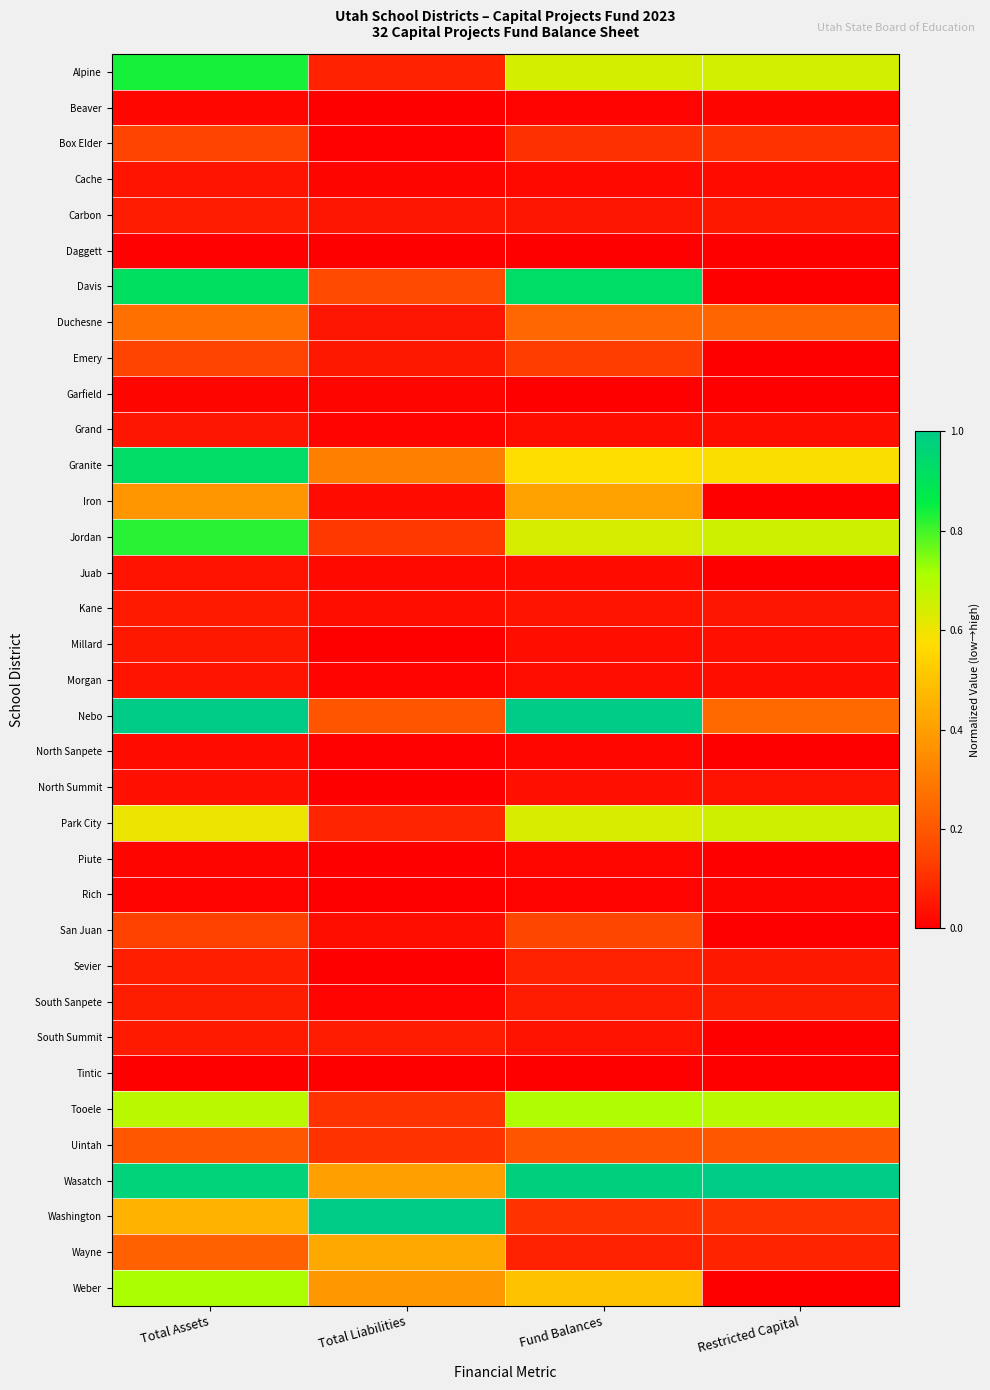

Reading right to left, what are all the values shown in this chart?

Alpine: Restricted Capital=0.6	Fund Balances=0.6	Total Liabilities=0.1	Total Assets=0.8
Beaver: Restricted Capital=0.0	Fund Balances=0.0	Total Liabilities=0.0	Total Assets=0.0
Box Elder: Restricted Capital=0.1	Fund Balances=0.1	Total Liabilities=0.0	Total Assets=0.1
Cache: Restricted Capital=0.0	Fund Balances=0.0	Total Liabilities=0.0	Total Assets=0.0
Carbon: Restricted Capital=0.1	Fund Balances=0.0	Total Liabilities=0.0	Total Assets=0.1
Daggett: Restricted Capital=0.0	Fund Balances=0.0	Total Liabilities=0.0	Total Assets=0.0
Davis: Restricted Capital=0.0	Fund Balances=0.9	Total Liabilities=0.2	Total Assets=0.9
Duchesne: Restricted Capital=0.2	Fund Balances=0.2	Total Liabilities=0.0	Total Assets=0.3
Emery: Restricted Capital=0.0	Fund Balances=0.1	Total Liabilities=0.1	Total Assets=0.1
Garfield: Restricted Capital=0.0	Fund Balances=0.0	Total Liabilities=0.0	Total Assets=0.0
Grand: Restricted Capital=0.0	Fund Balances=0.0	Total Liabilities=0.0	Total Assets=0.1
Granite: Restricted Capital=0.6	Fund Balances=0.6	Total Liabilities=0.3	Total Assets=0.9
Iron: Restricted Capital=0.0	Fund Balances=0.4	Total Liabilities=0.0	Total Assets=0.4
Jordan: Restricted Capital=0.7	Fund Balances=0.6	Total Liabilities=0.1	Total Assets=0.8
Juab: Restricted Capital=0.0	Fund Balances=0.0	Total Liabilities=0.0	Total Assets=0.0
Kane: Restricted Capital=0.0	Fund Balances=0.0	Total Liabilities=0.0	Total Assets=0.1
Millard: Restricted Capital=0.0	Fund Balances=0.0	Total Liabilities=0.0	Total Assets=0.1
Morgan: Restricted Capital=0.0	Fund Balances=0.0	Total Liabilities=0.0	Total Assets=0.0
Nebo: Restricted Capital=0.2	Fund Balances=1.0	Total Liabilities=0.2	Total Assets=1.0
North Sanpete: Restricted Capital=0.0	Fund Balances=0.0	Total Liabilities=0.0	Total Assets=0.0
North Summit: Restricted Capital=0.0	Fund Balances=0.0	Total Liabilities=0.0	Total Assets=0.0
Park City: Restricted Capital=0.7	Fund Balances=0.6	Total Liabilities=0.1	Total Assets=0.6
Piute: Restricted Capital=0.0	Fund Balances=0.0	Total Liabilities=0.0	Total Assets=0.0
Rich: Restricted Capital=0.0	Fund Balances=0.0	Total Liabilities=0.0	Total Assets=0.0
San Juan: Restricted Capital=0.0	Fund Balances=0.1	Total Liabilities=0.0	Total Assets=0.1
Sevier: Restricted Capital=0.1	Fund Balances=0.1	Total Liabilities=0.0	Total Assets=0.1
South Sanpete: Restricted Capital=0.1	Fund Balances=0.1	Total Liabilities=0.0	Total Assets=0.1
South Summit: Restricted Capital=0.0	Fund Balances=0.0	Total Liabilities=0.1	Total Assets=0.1
Tintic: Restricted Capital=0.0	Fund Balances=0.0	Total Liabilities=0.0	Total Assets=0.0
Tooele: Restricted Capital=0.7	Fund Balances=0.7	Total Liabilities=0.1	Total Assets=0.7
Uintah: Restricted Capital=0.2	Fund Balances=0.2	Total Liabilities=0.1	Total Assets=0.2
Wasatch: Restricted Capital=1.0	Fund Balances=1.0	Total Liabilities=0.4	Total Assets=1.0
Washington: Restricted Capital=0.1	Fund Balances=0.1	Total Liabilities=1.0	Total Assets=0.5
Wayne: Restricted Capital=0.1	Fund Balances=0.1	Total Liabilities=0.4	Total Assets=0.2
Weber: Restricted Capital=0.0	Fund Balances=0.5	Total Liabilities=0.4	Total Assets=0.7